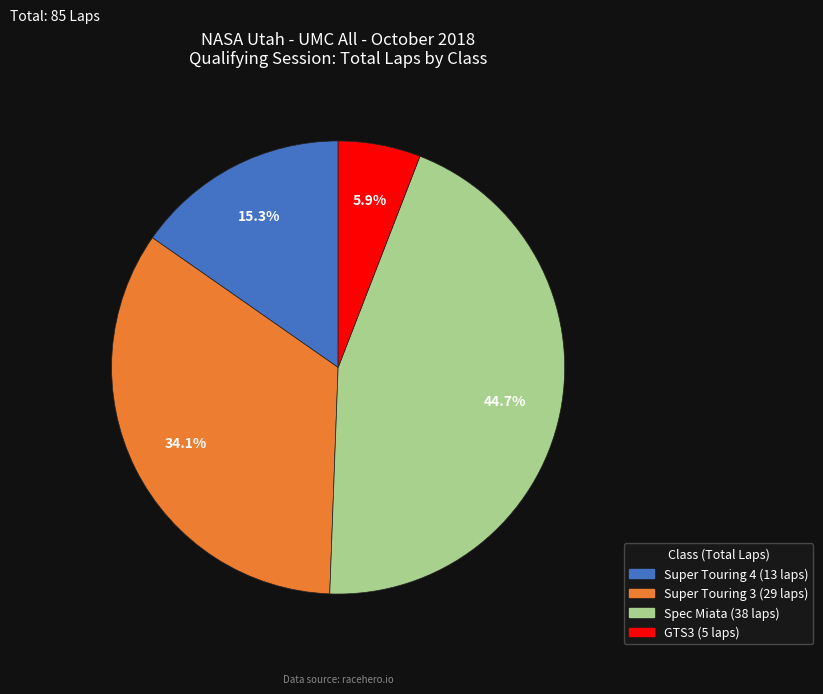

Does any single category account for the majority?

No